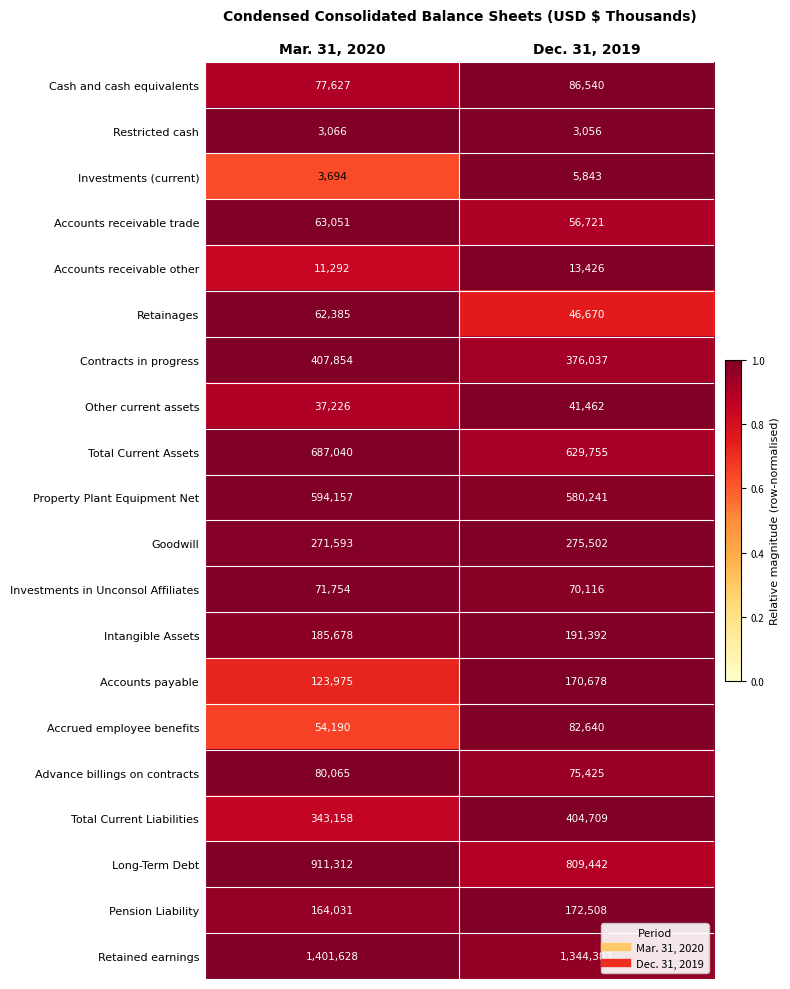

What value does the Accounts receivable other series have at Dec. 31, 2019, to the nearest 100?

13400